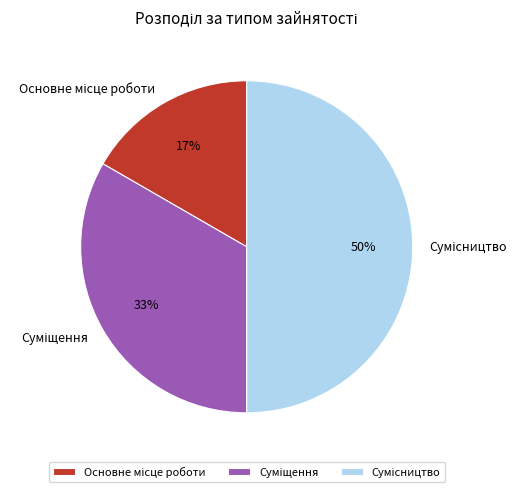

How many slices are in this pie chart?

3